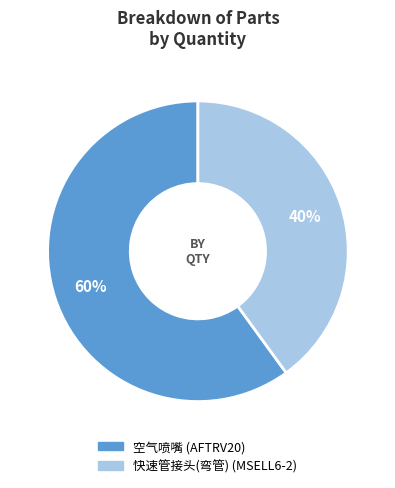

How many slices are in this pie chart?

2